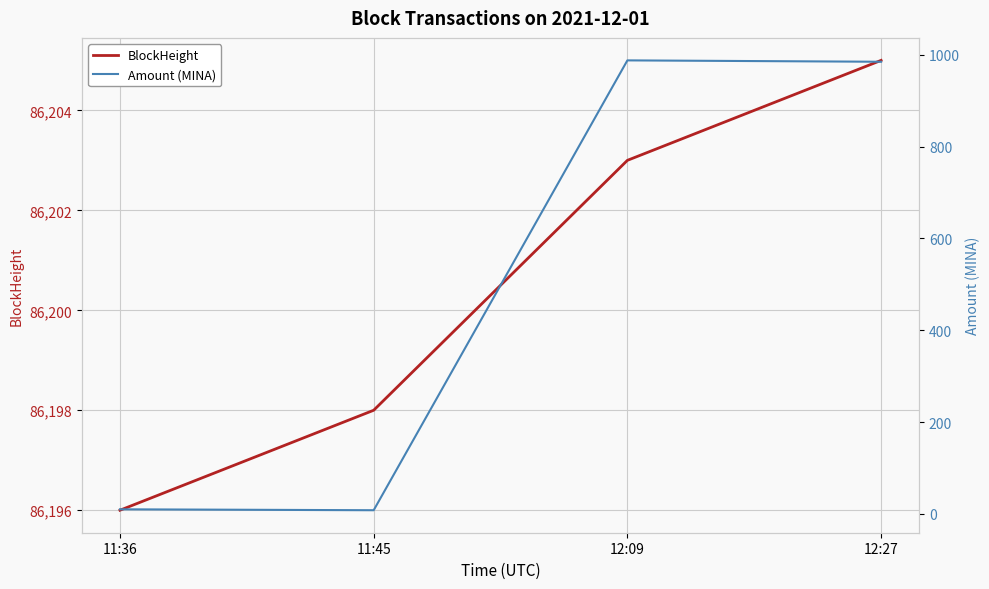

How many BlockHeight values are between 86198 and 86205?

3